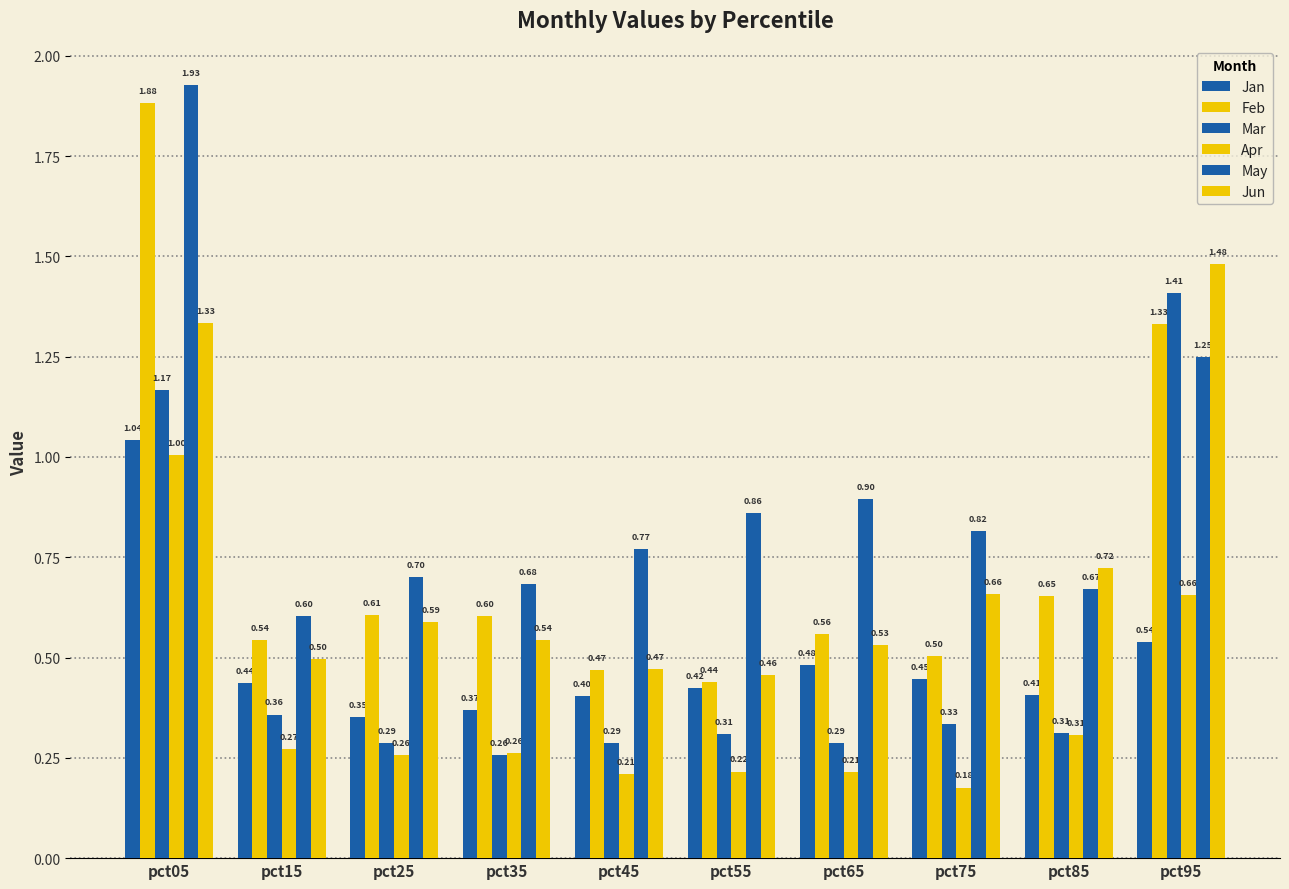

Where is Apr nearest to the value 0?

pct75